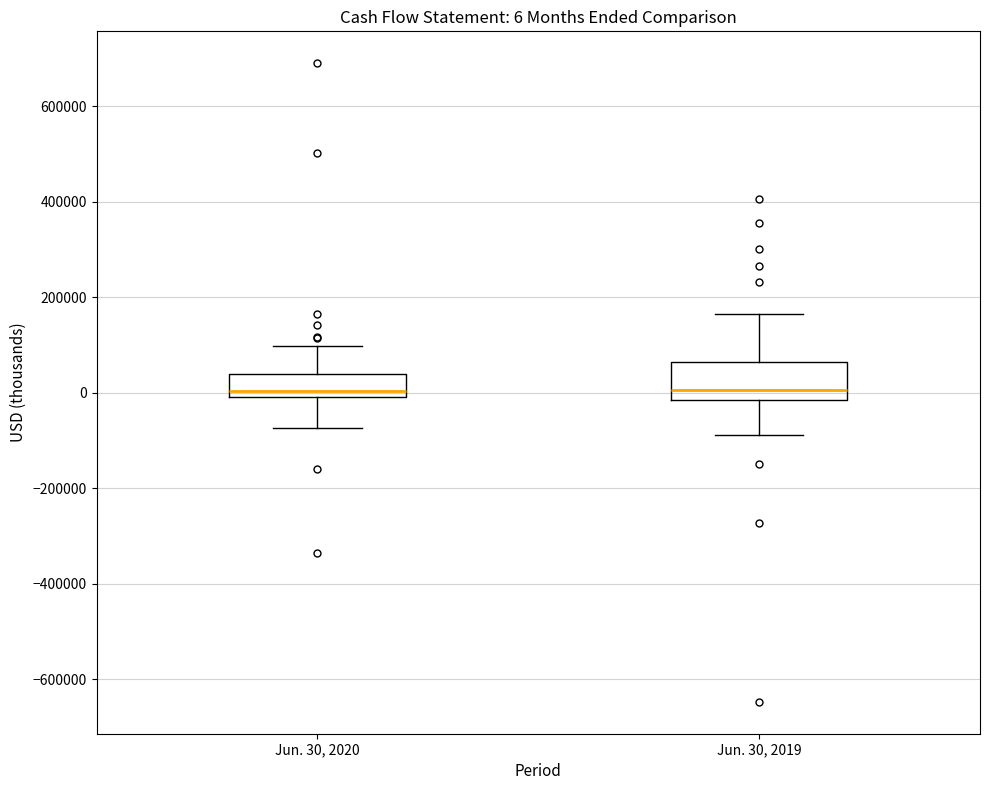

Which box is the tallest, from its lower edge to its upper edge?

Jun. 30, 2019